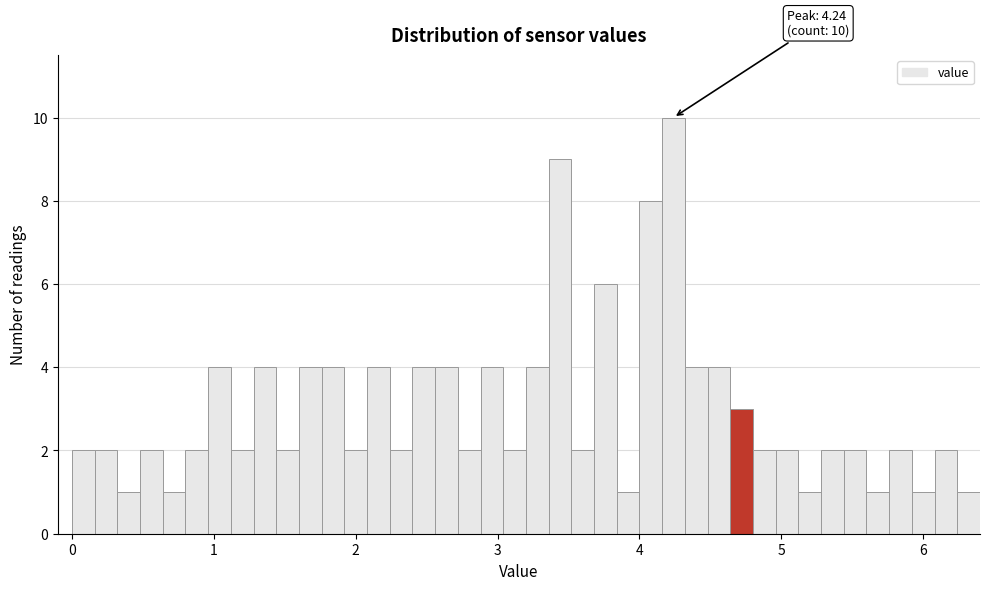

Around what value on the x-axis is the tallest bar? Give the approximate position of its centre, as read against the axis.

4.2